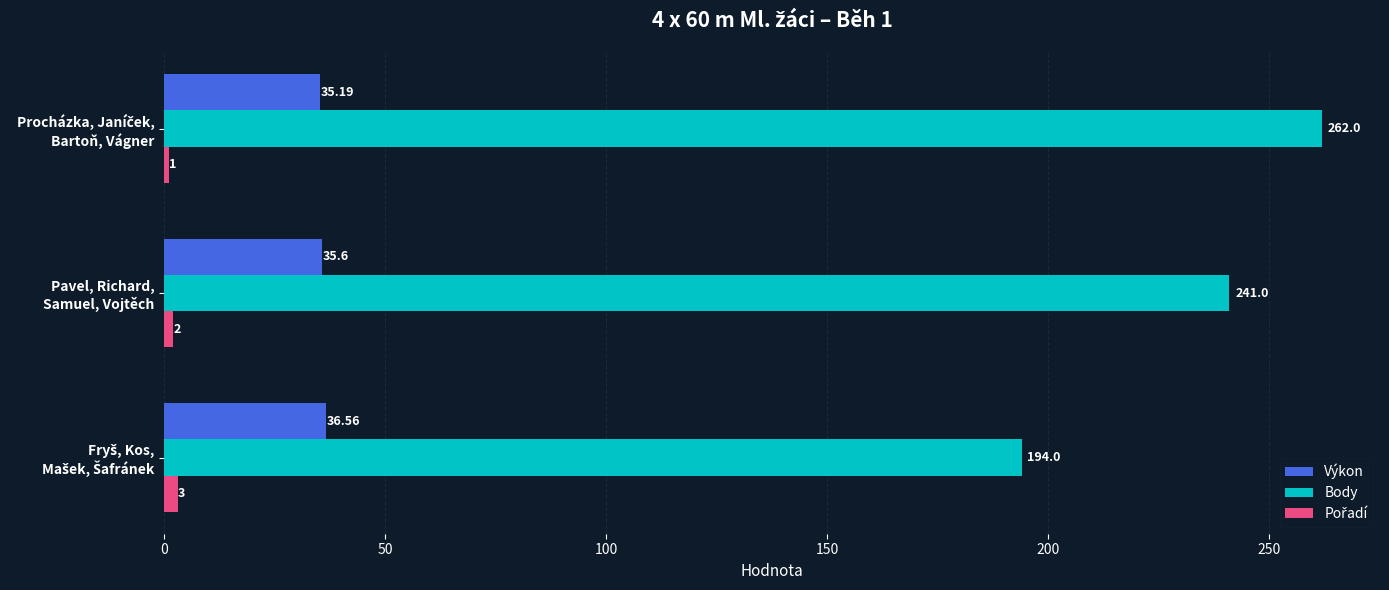

At how many categories does at least one series exceed 168?

3